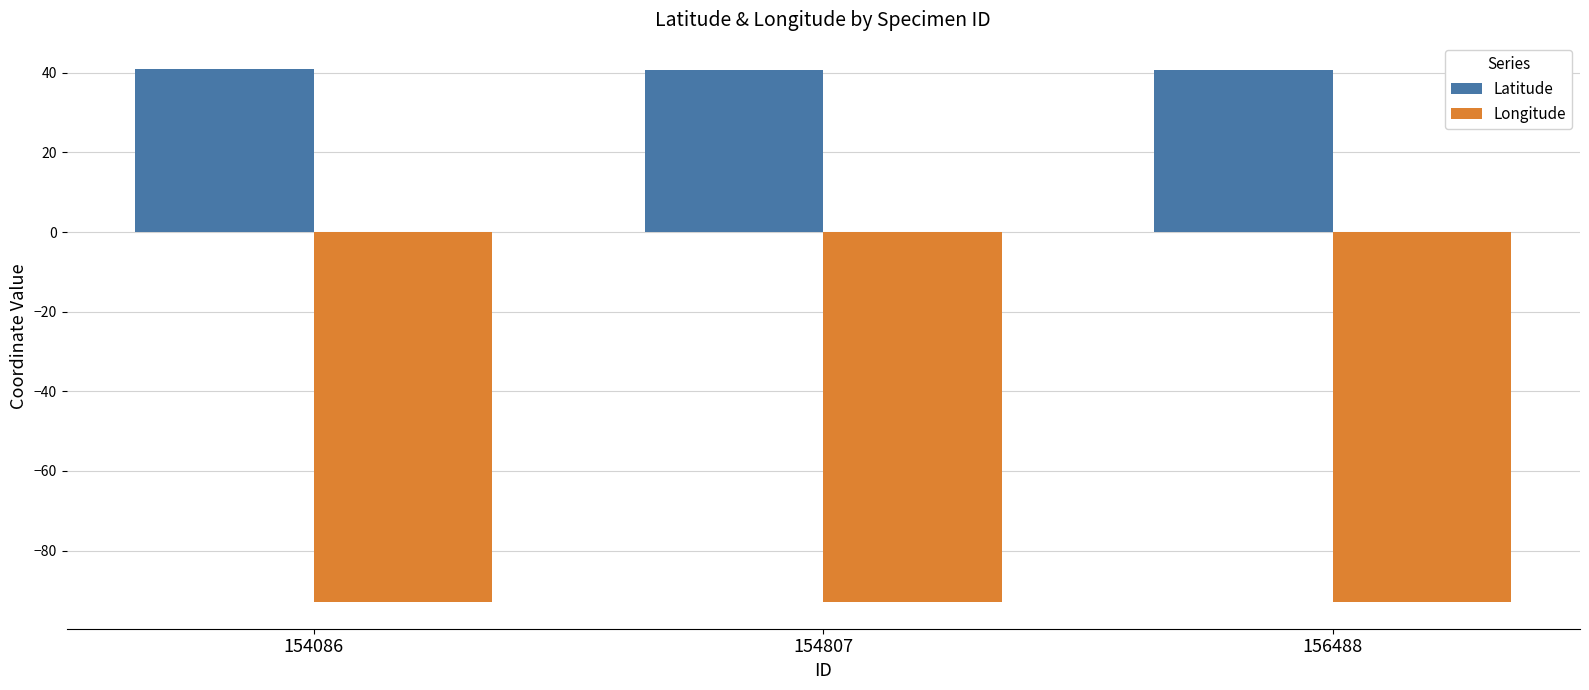

What is the difference between the highest and lowest values at 156488?

133.6